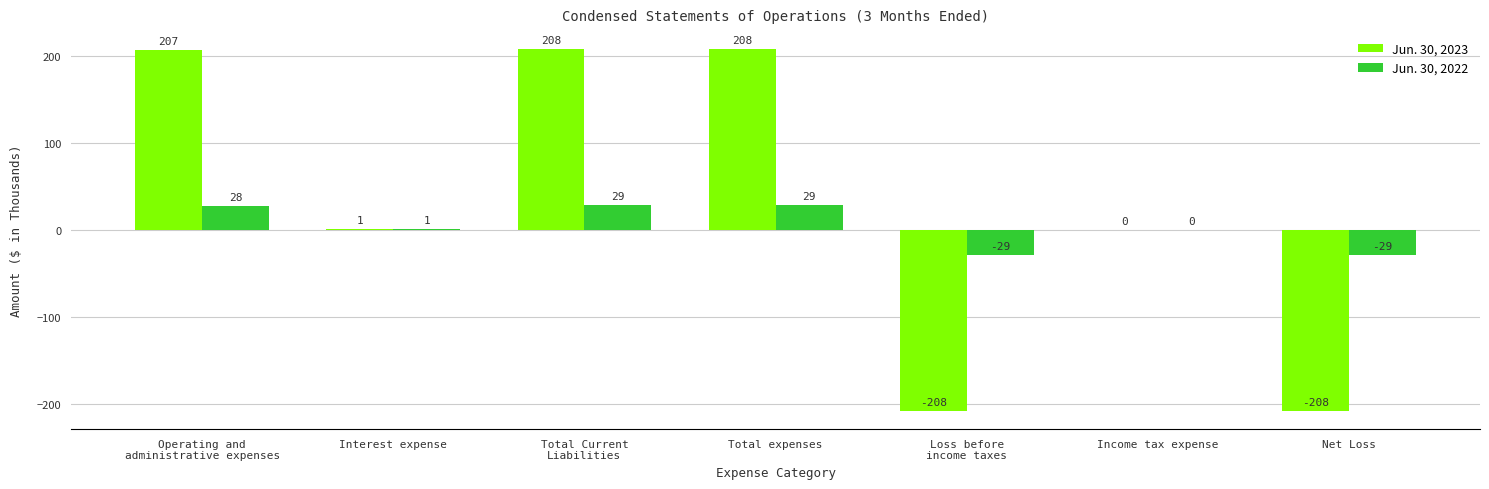

What is the difference between the Jun. 30, 2023 values at Net Loss and Income tax expense?

208